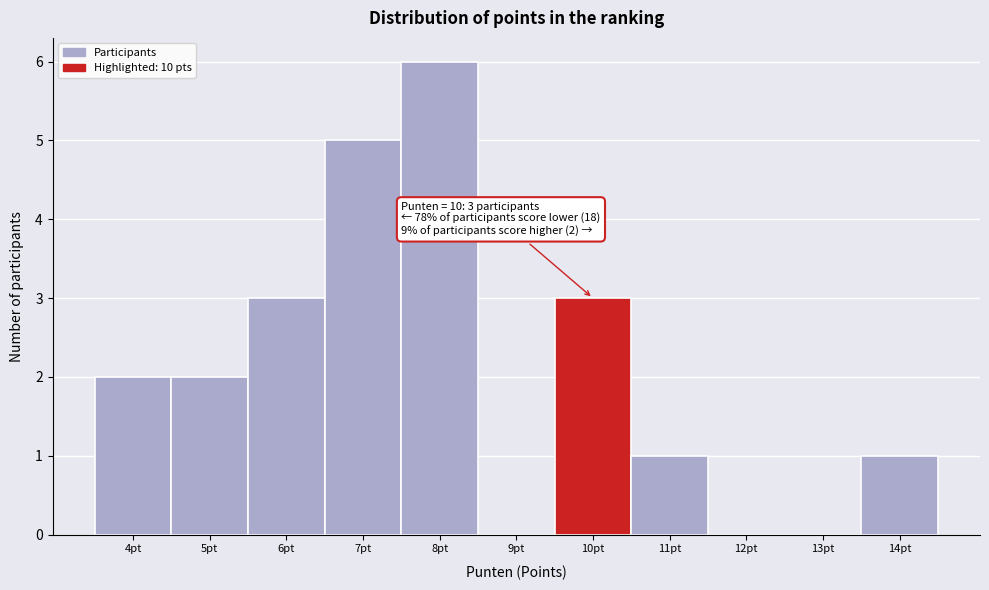

Over which range of the x-axis is the bar tallest?

7.5 to 8.5